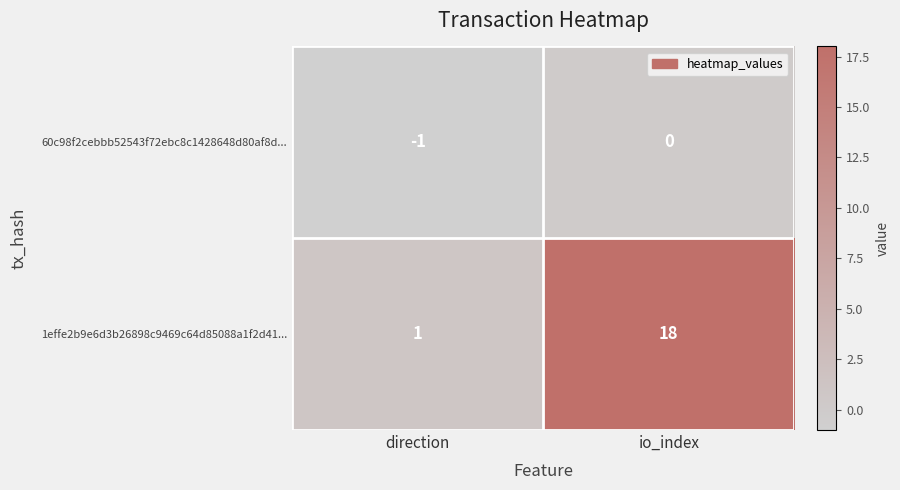

What is the average value of the 1effe2b9e6d3b26898c9469c64d85088a1f2d41... series?

10